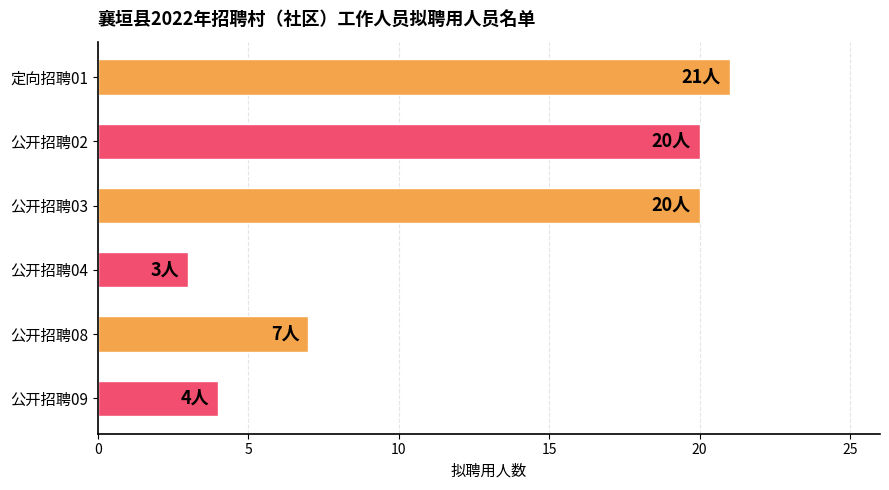

Reading top to bottom, transcribe all the data shown in this chart.

21	20	20	3	7	4